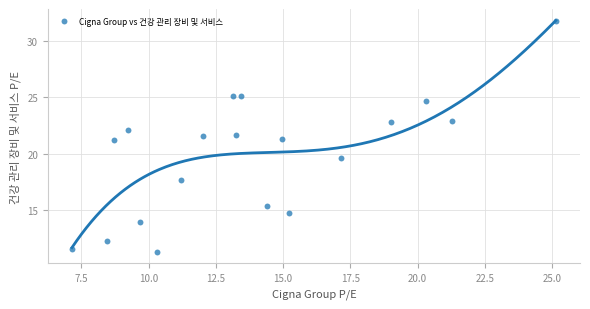

What is the range of Y values (max minus min)?

20.4